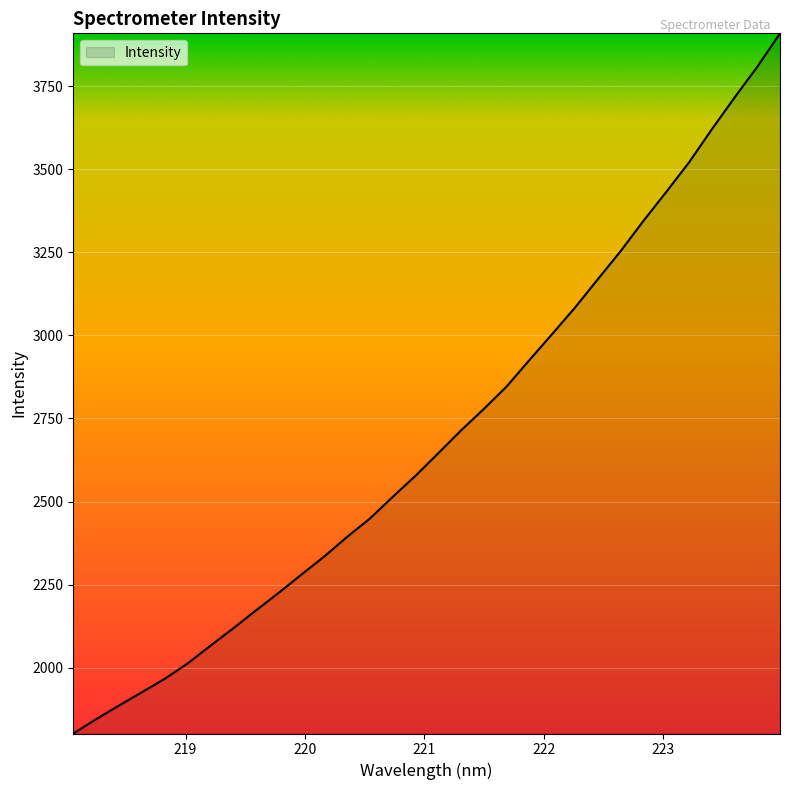

True or false: the data has more than 0 interior local peaks.

False